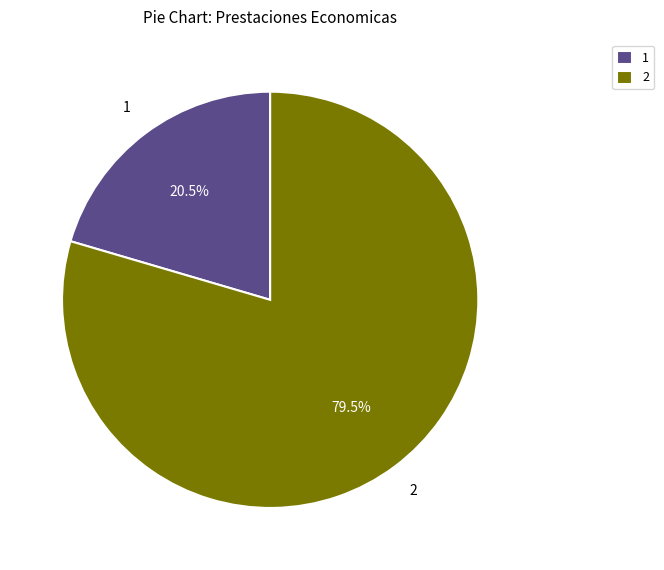

Which category has the biggest portion of the pie?

2